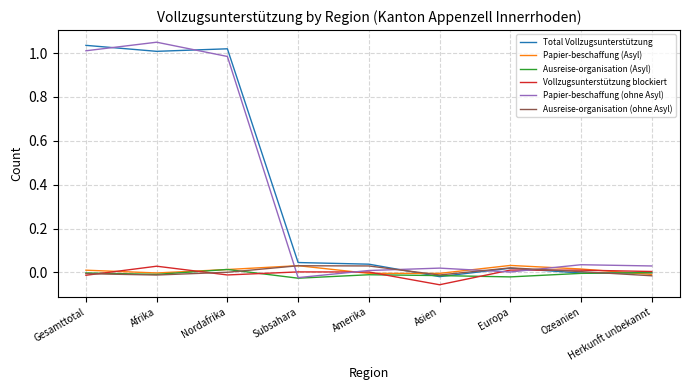

What is the label of the 7th point from the right?

Nordafrika